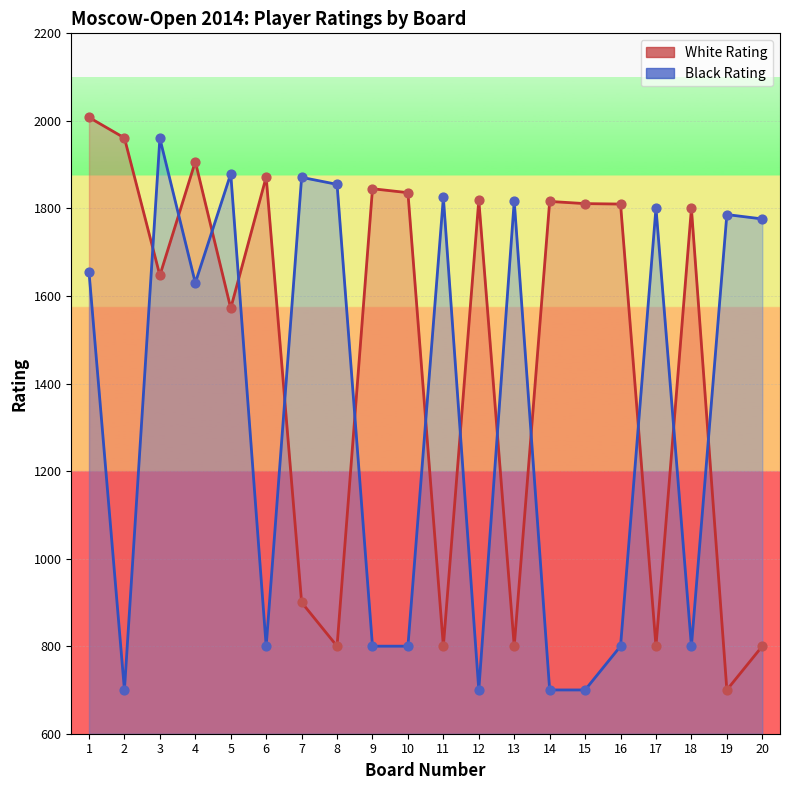

What is the total value across all series at 15?

2511